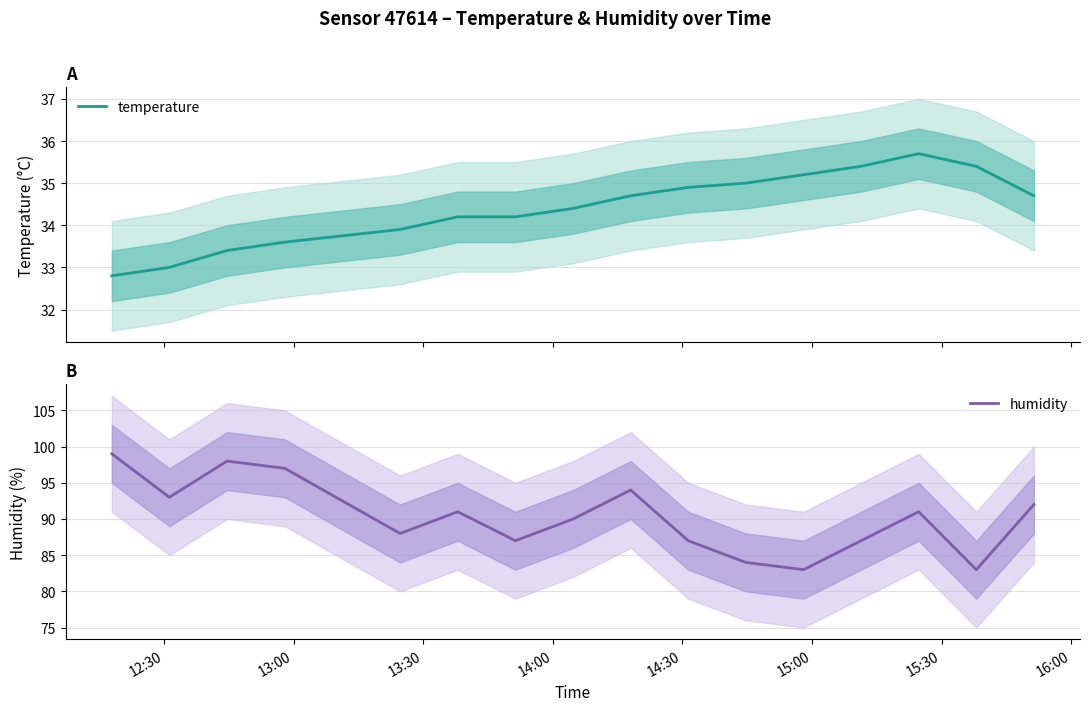

What is the highest value of the temperature series?

35.7